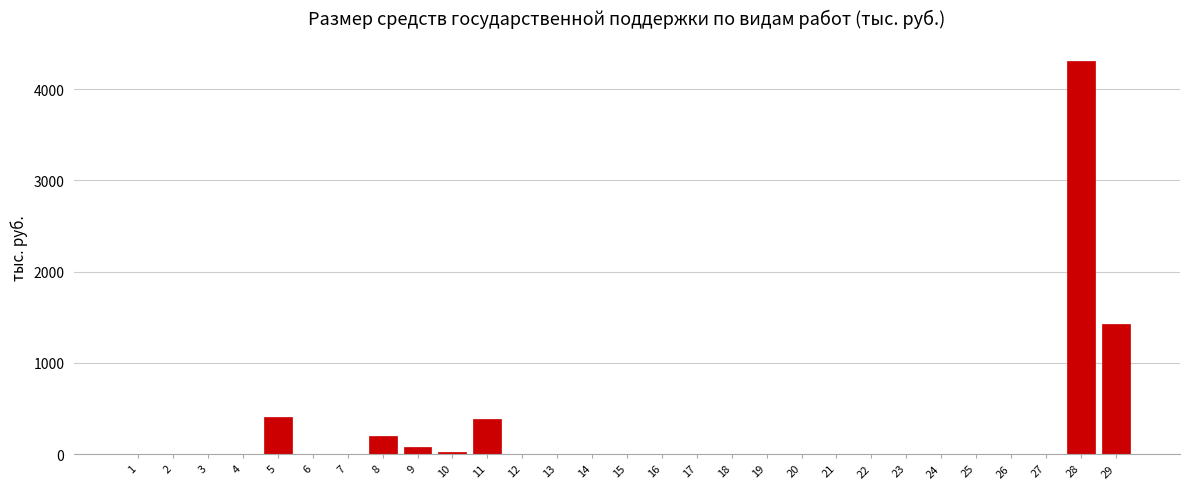

Reading left to right, what are all the values shown in this chart?

1=0.0	2=0.0	3=0.0	4=0.0	5=403.2	6=0.0	7=0.0	8=194.2	9=76.0	10=19.3	11=380.7	12=0.0	13=0.0	14=0.0	15=0.0	16=0.0	17=0.0	18=0.0	19=0.0	20=0.0	21=0.0	22=0.0	23=0.0	24=0.0	25=0.0	26=0.0	27=0.0	28=4311.8	29=1425.0